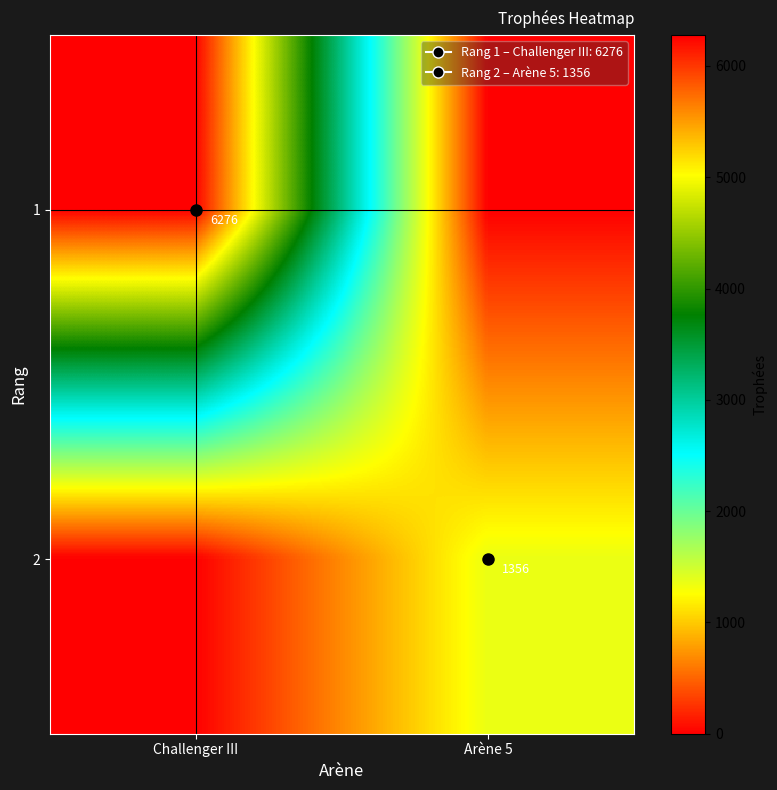

At which category is the sum across all series the highest?

Challenger III